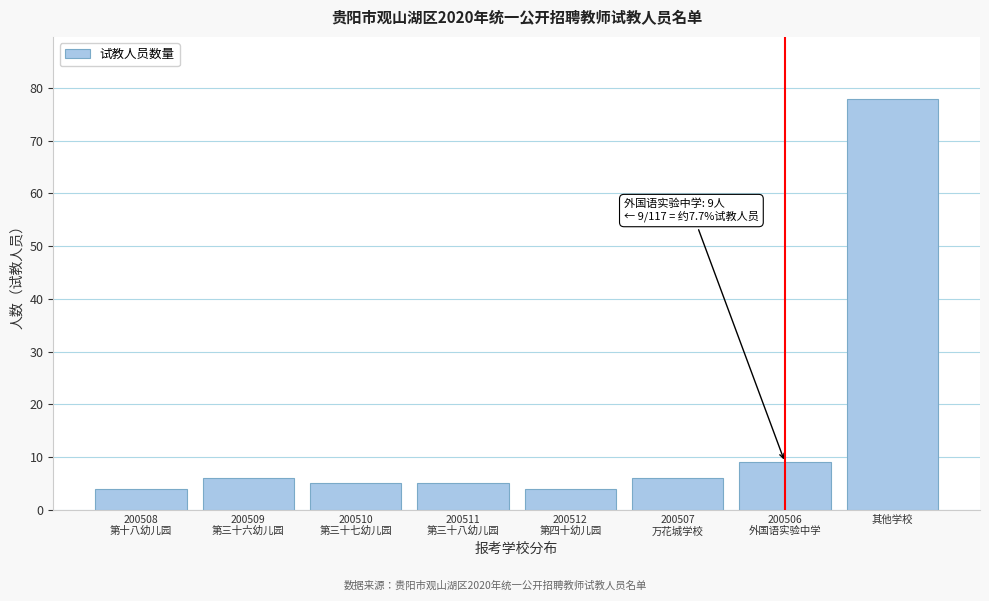

Reading right to left, what are all the values shown in this chart?

78	9	6	4	5	5	6	4